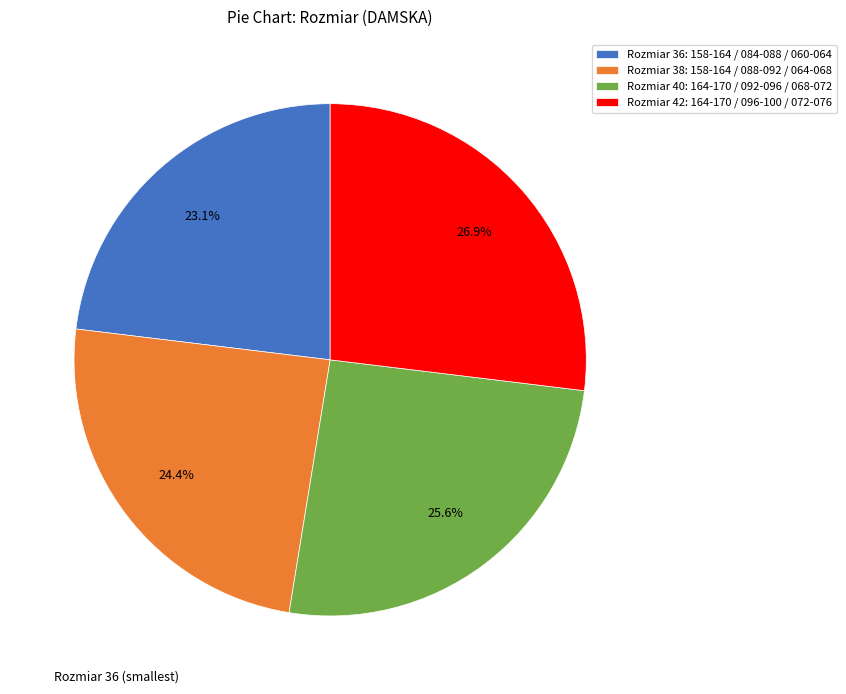

Which category has the smallest portion of the pie?

Rozmiar 36: 158-164 / 084-088 / 060-064